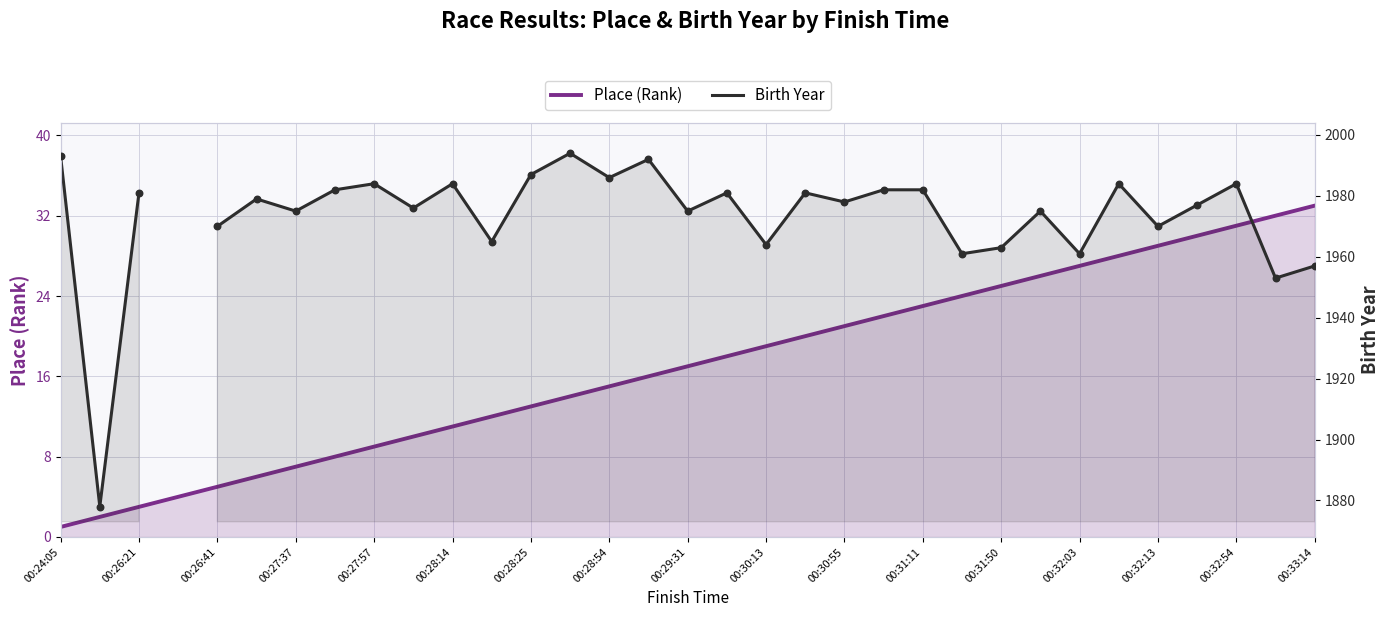

At how many categories does at least one series exceed 1878?

31